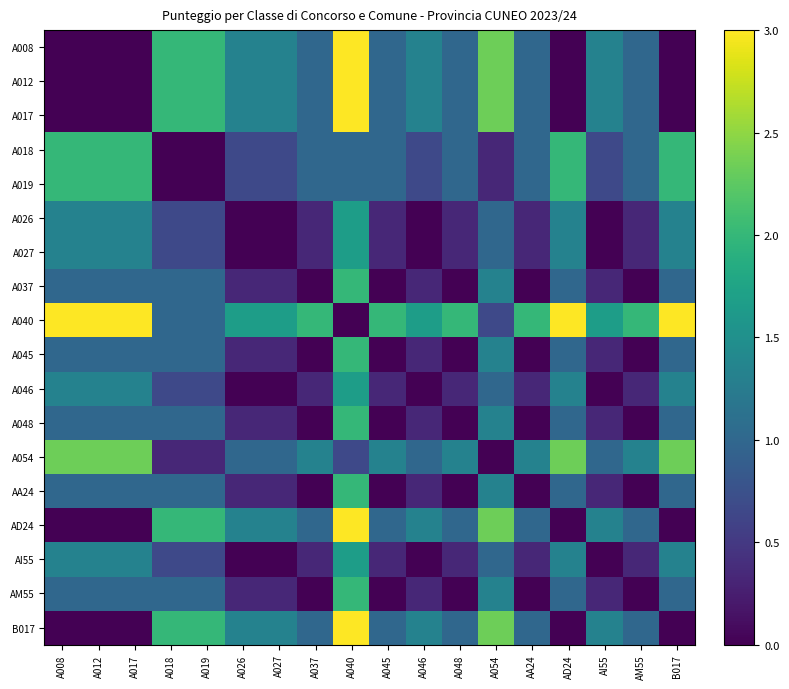

What is the difference between the highest and lowest values at AI55?

1.7